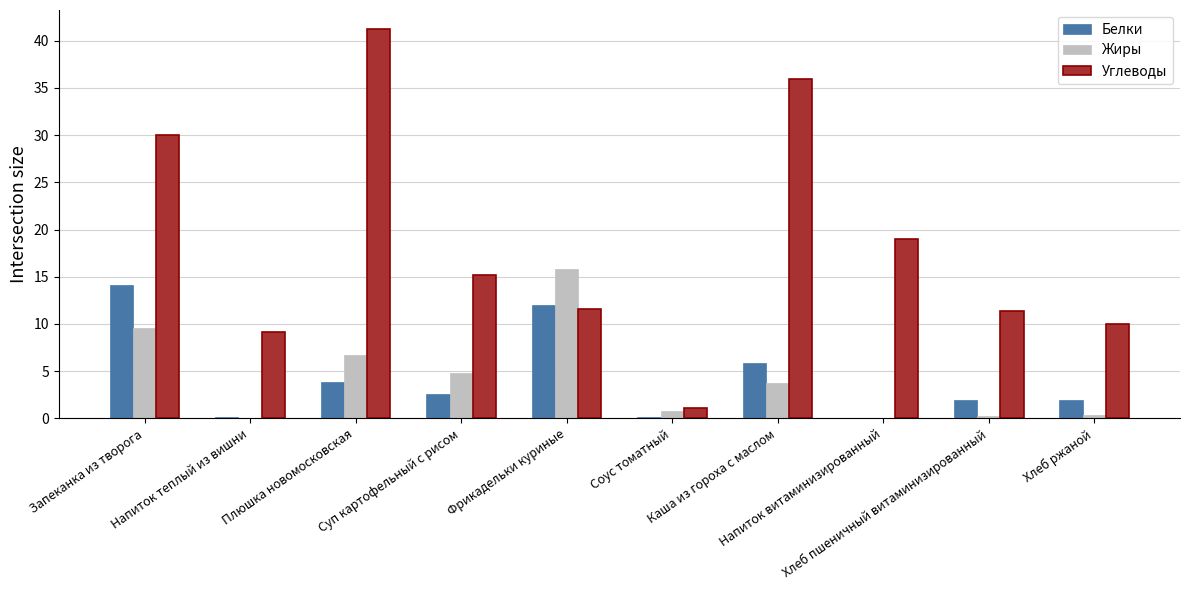

Reading left to right, list all the values displayed in this chart.

Белки: 14.1	0.2	3.8	2.6	12.1	0.1	5.9	0.0	2.0	2.0
Жиры: 9.6	0.0	6.7	4.8	15.8	0.8	3.7	0.0	0.3	0.4
Углеводы: 30.0	9.1	41.2	15.2	11.6	1.1	35.9	19.0	11.4	10.0